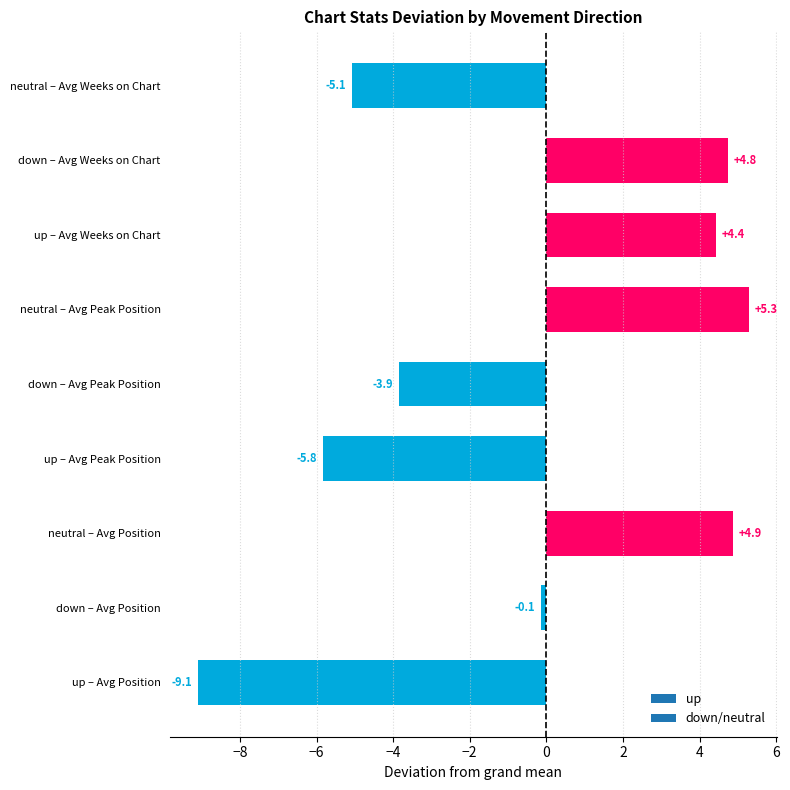

Rank the categories by value from highest to lowest.

neutral – Avg Peak Position, neutral – Avg Position, down – Avg Weeks on Chart, up – Avg Weeks on Chart, down – Avg Position, down – Avg Peak Position, neutral – Avg Weeks on Chart, up – Avg Peak Position, up – Avg Position